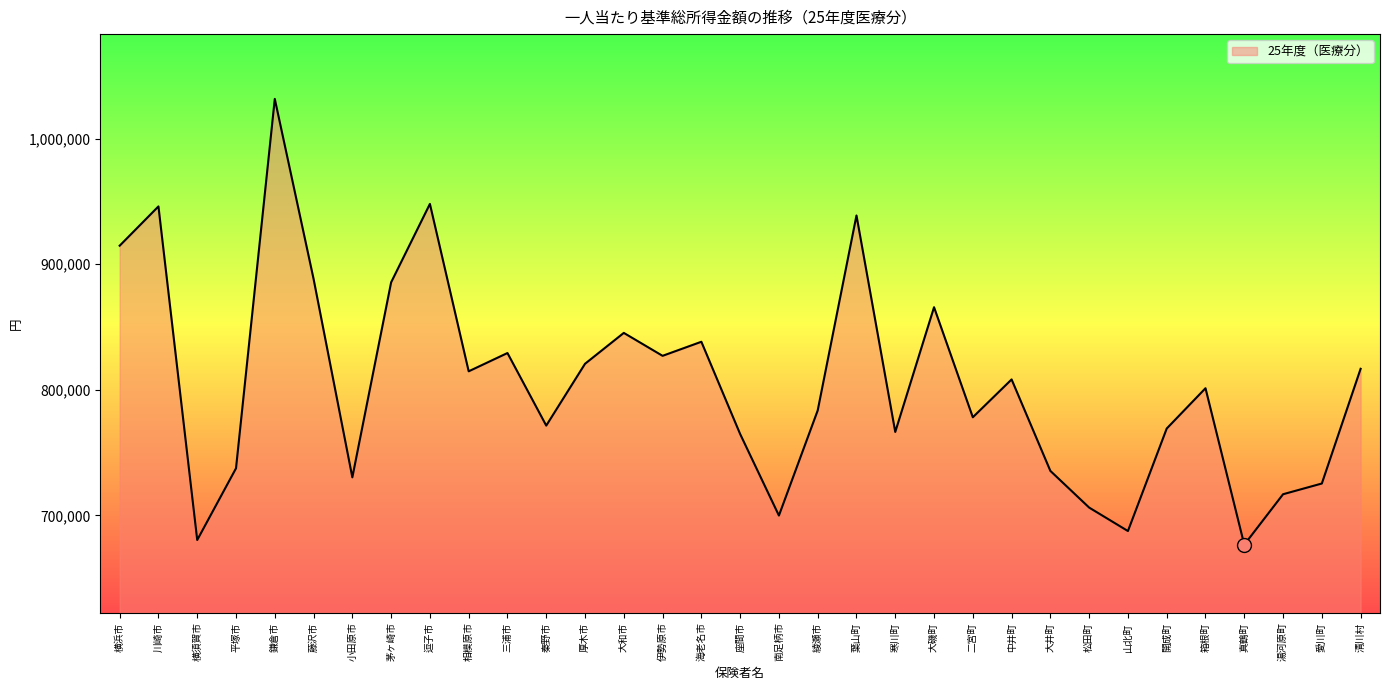

Does the chart have visible grid lines?

No